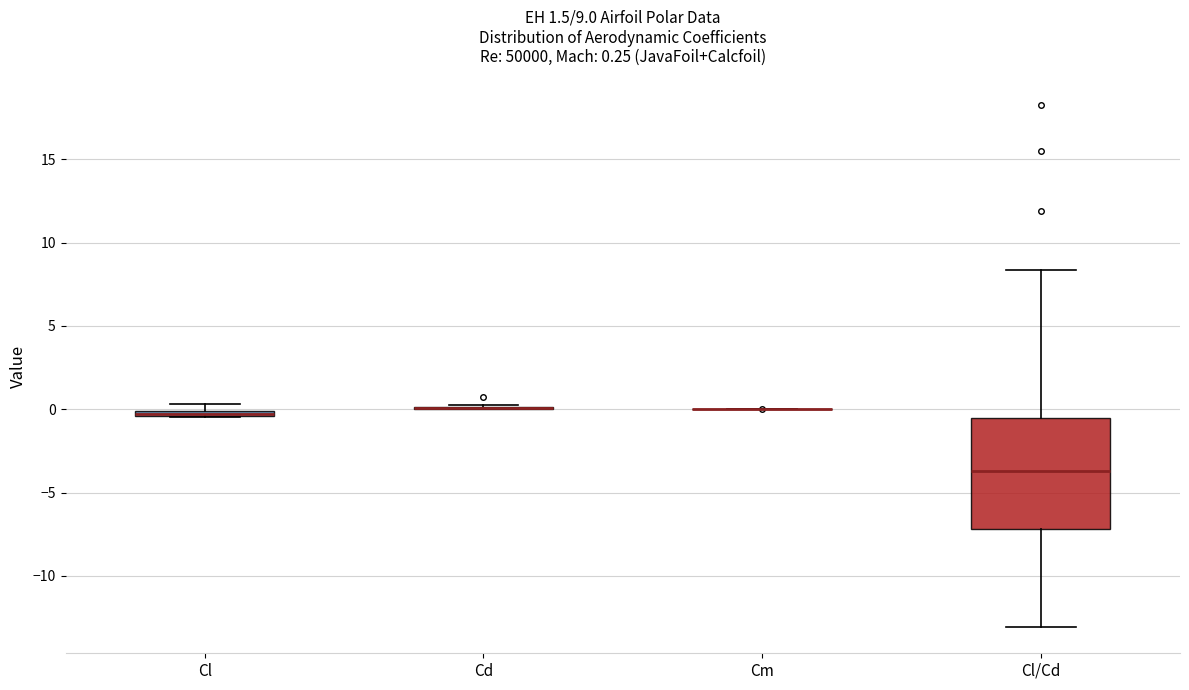

Comparing the boxes themselves (not the whiskers), which one is the tallest?

Cl/Cd